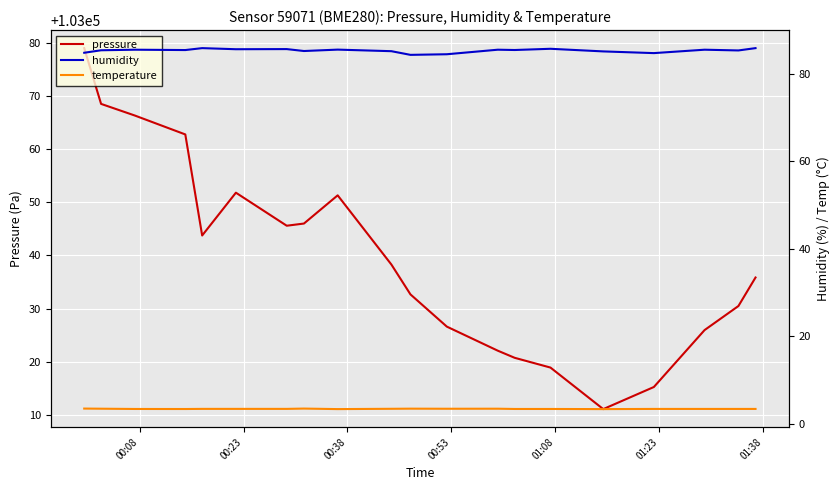

Which series has the widest spread of values?

pressure